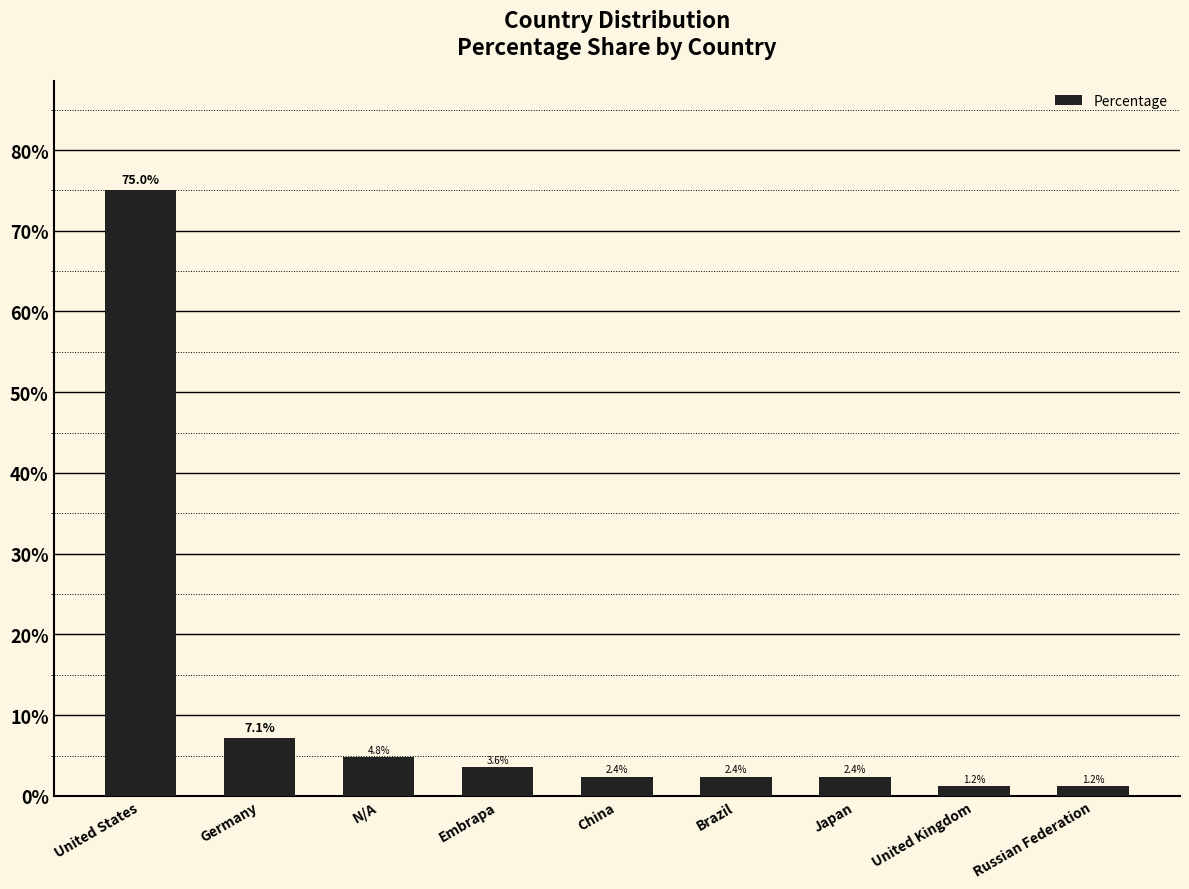

What is the label of the 7th bar from the left?

Japan